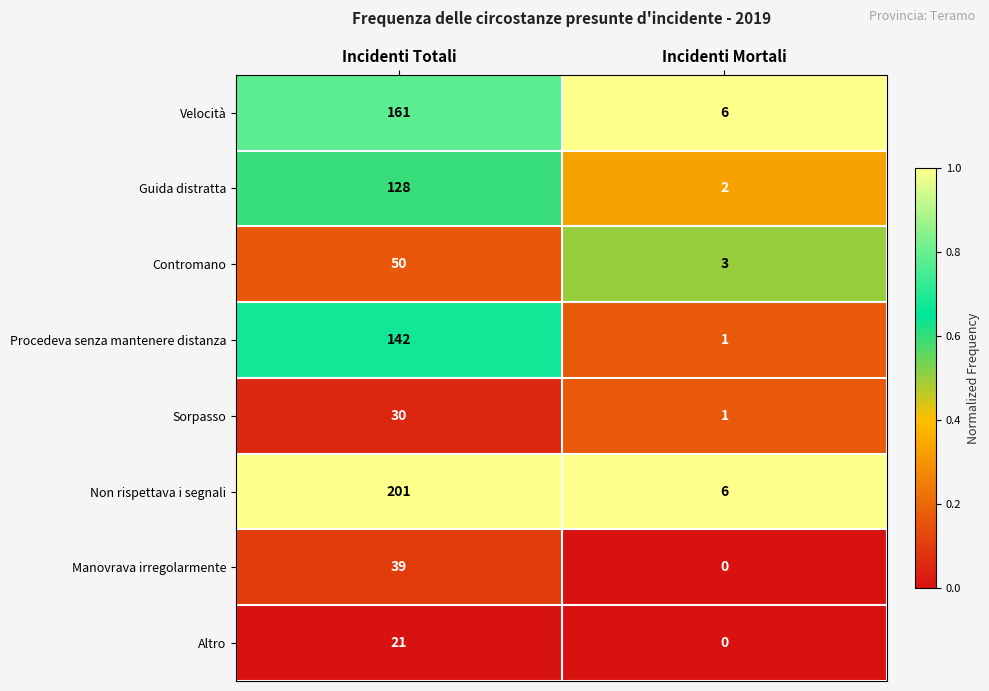

Which series has the largest total across all categories?

Non rispettava i segnali